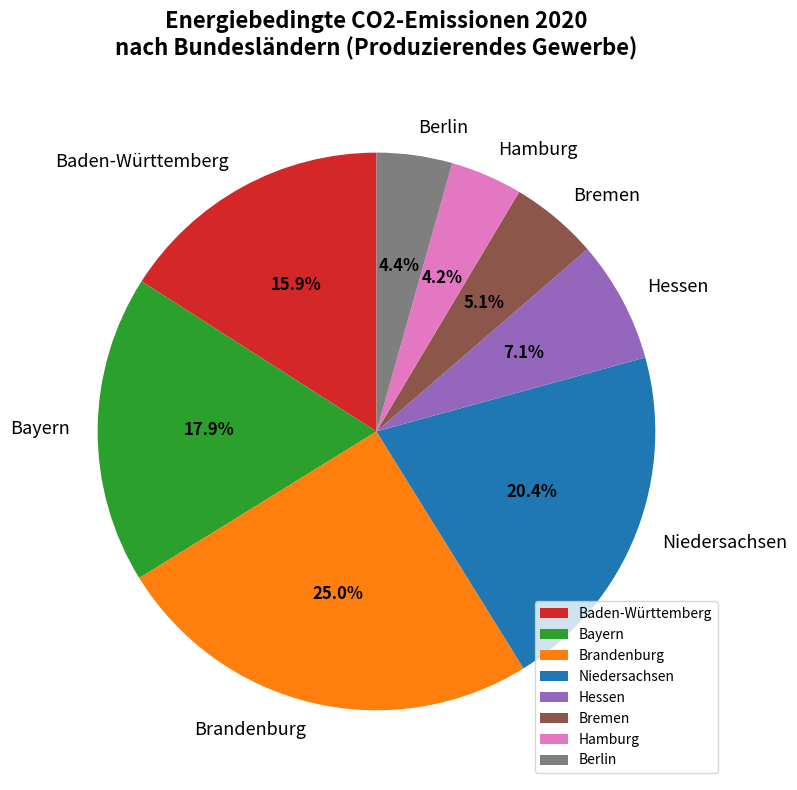

How much of the chart is everything except Baden-Württemberg?

84.1%